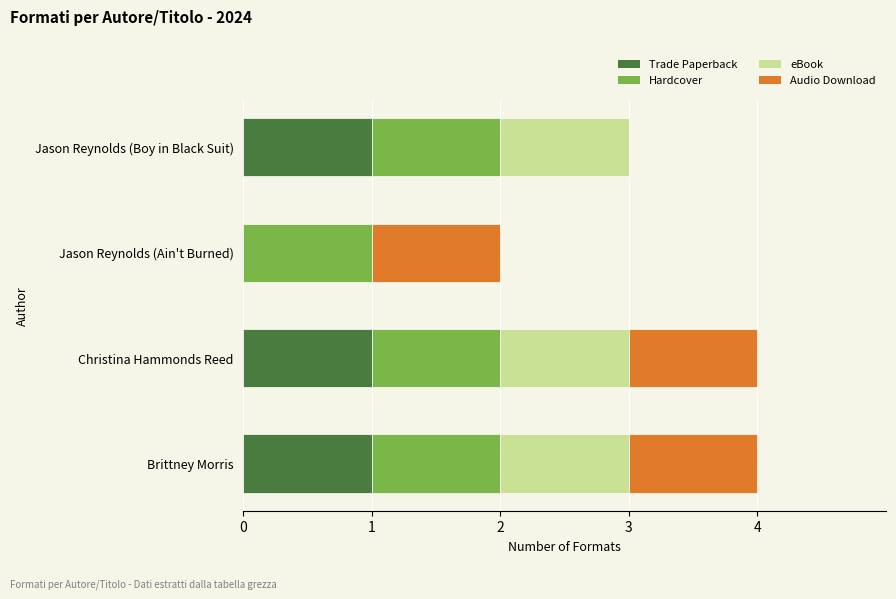

What is the sum of all Trade Paperback values?

3